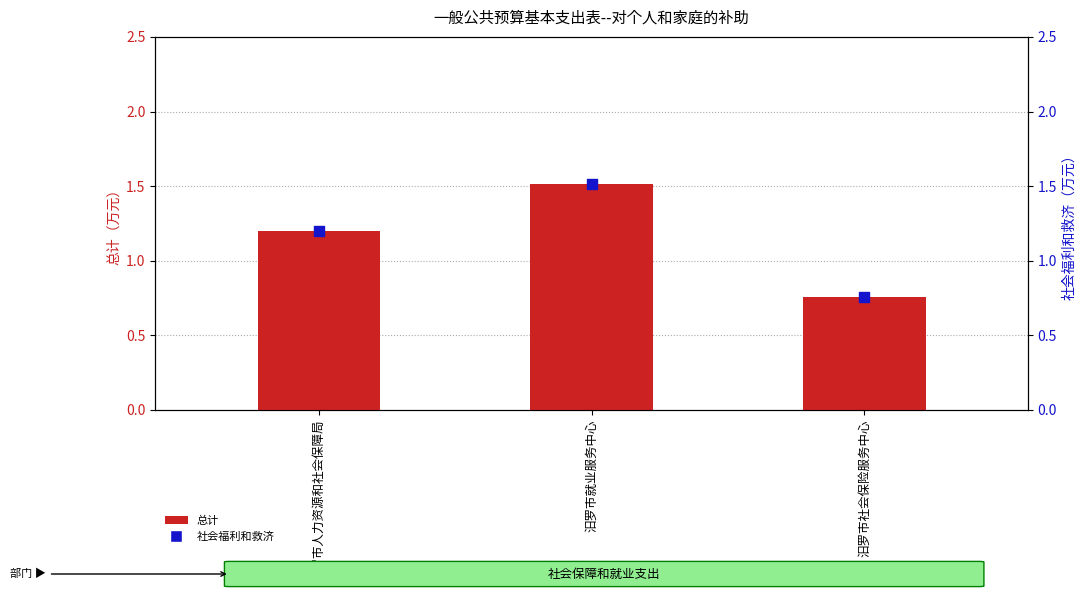

At which category is the sum across all series the highest?

汨罗市就业服务中心